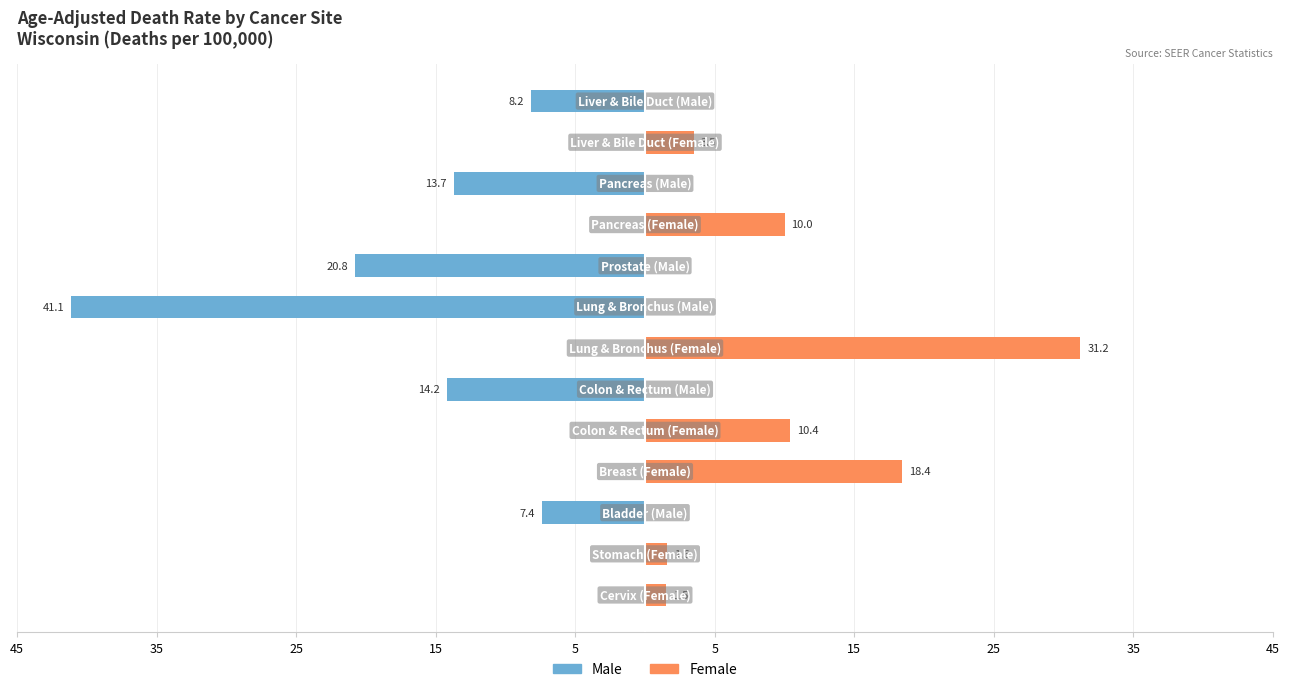

Are the bars horizontal?

Yes